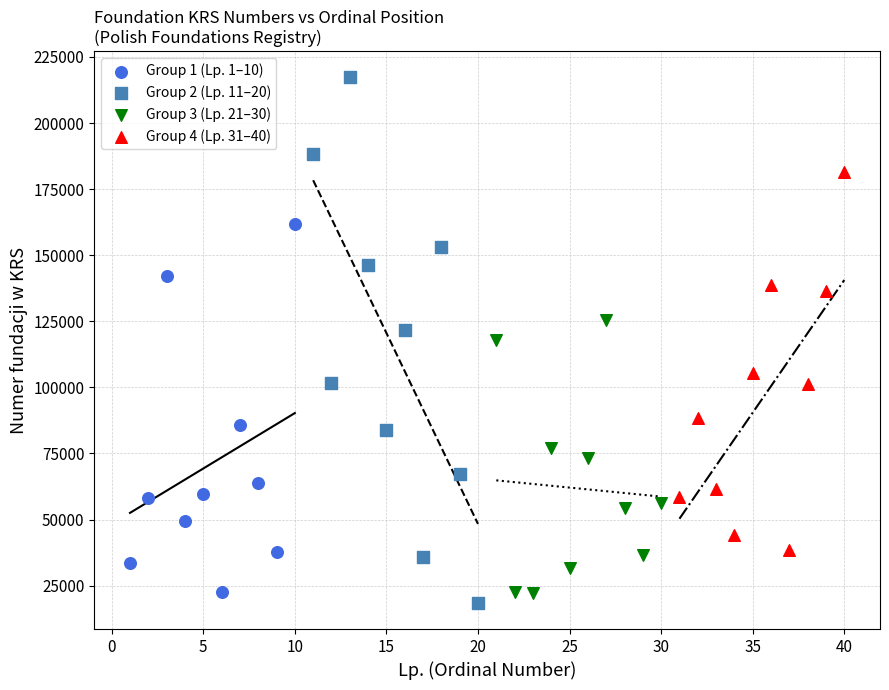

Which series has the largest Y range (max minus min)?

Group 2 (Lp. 11–20)